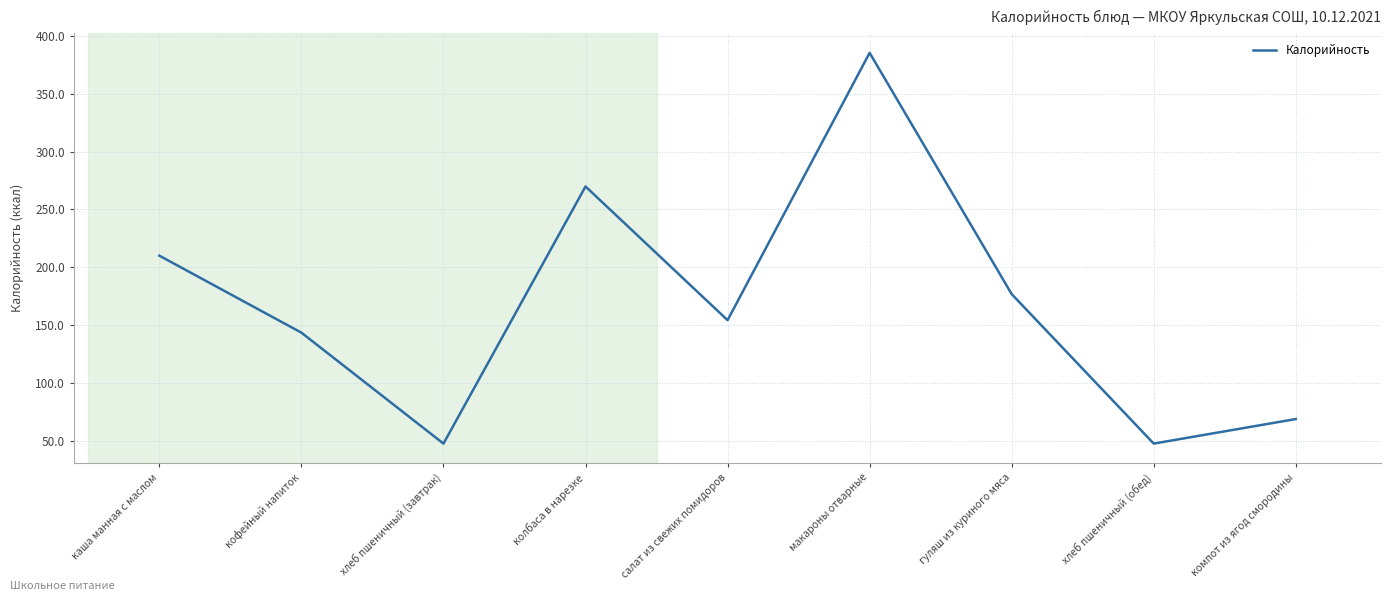

At which label is the value closest to 216?

каша манная с маслом